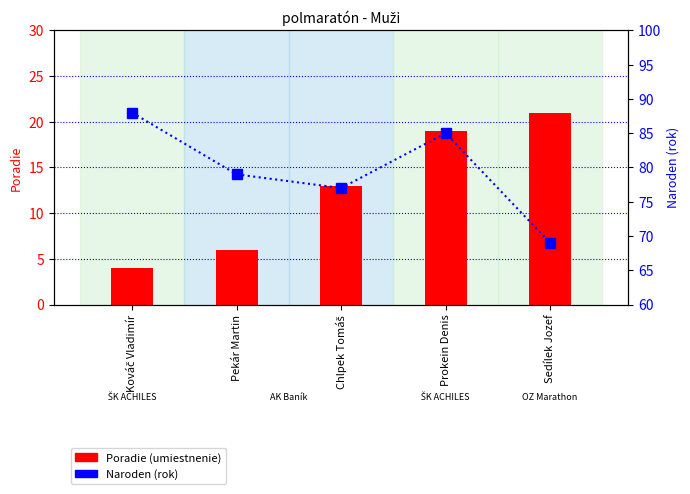

Count the Poradie values in the range 6 to 19.

3